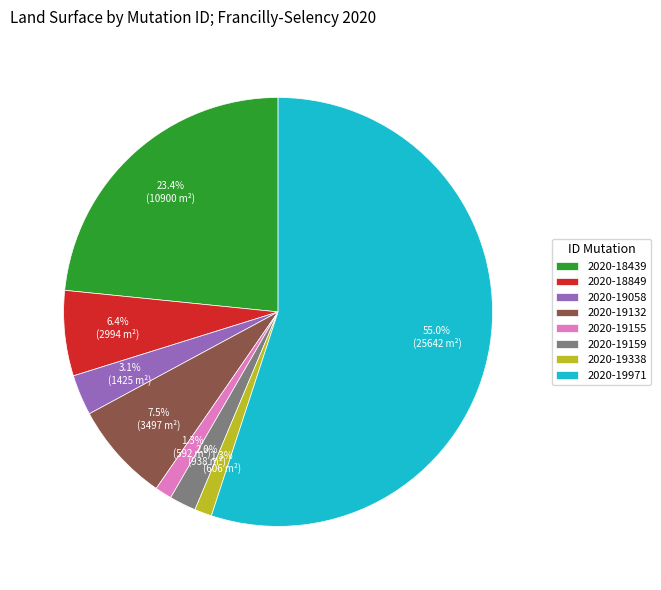

Which has a higher value, 2020-18439 or 2020-19058?

2020-18439